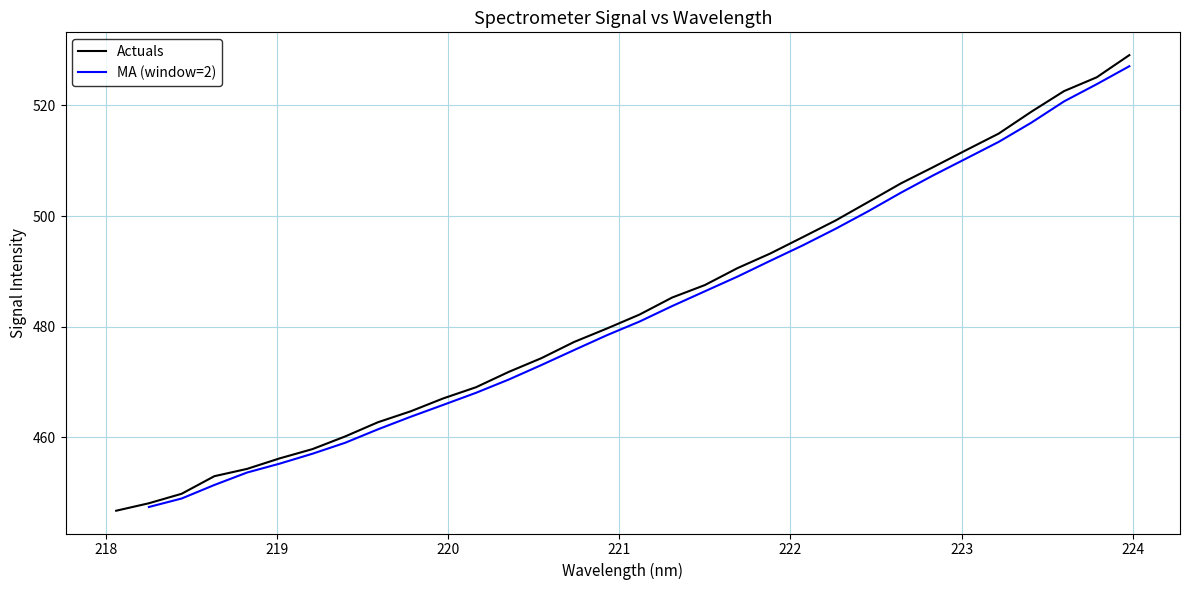

What is the label of the 21st point from the right?

220.1623